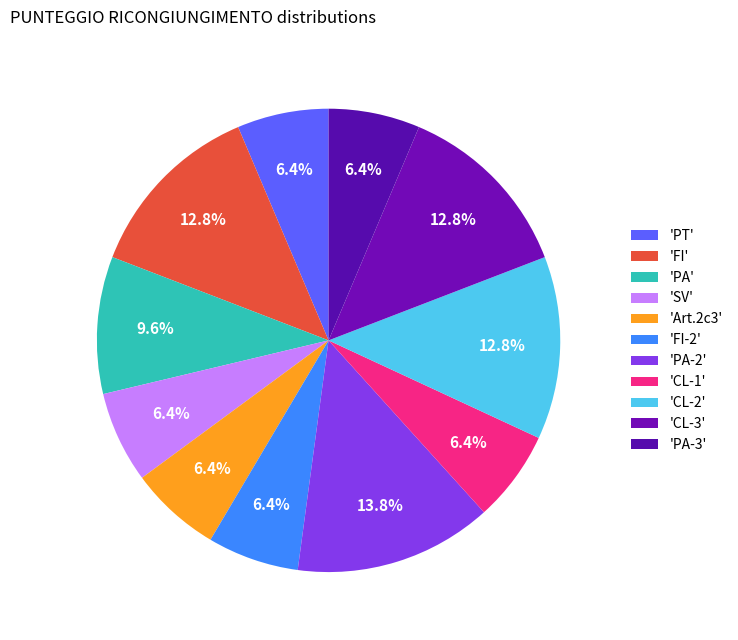

Is there a majority slice in this chart?

No